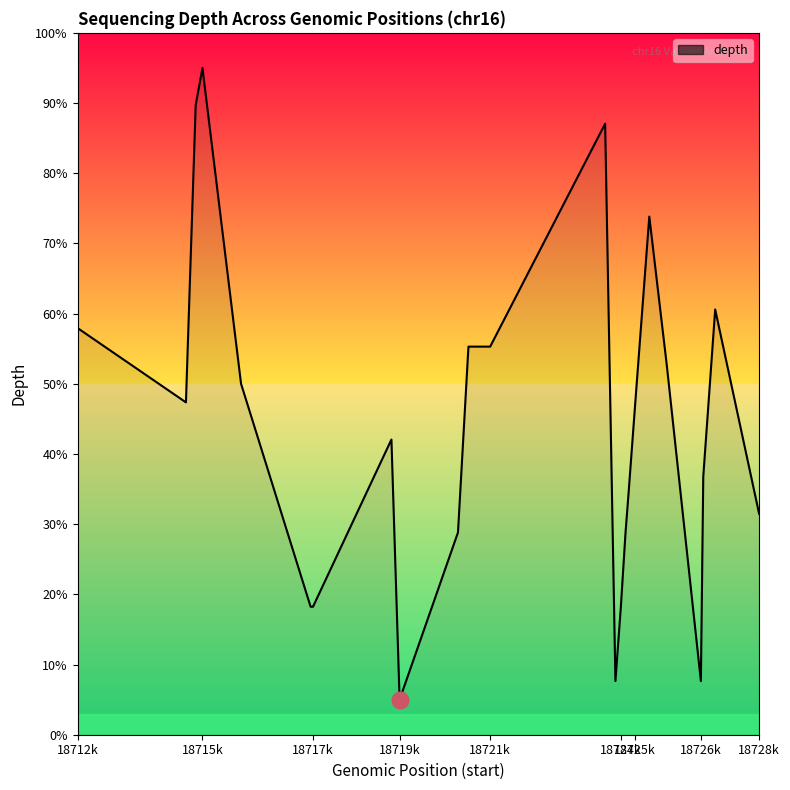

What is the smallest value displayed?

5.0